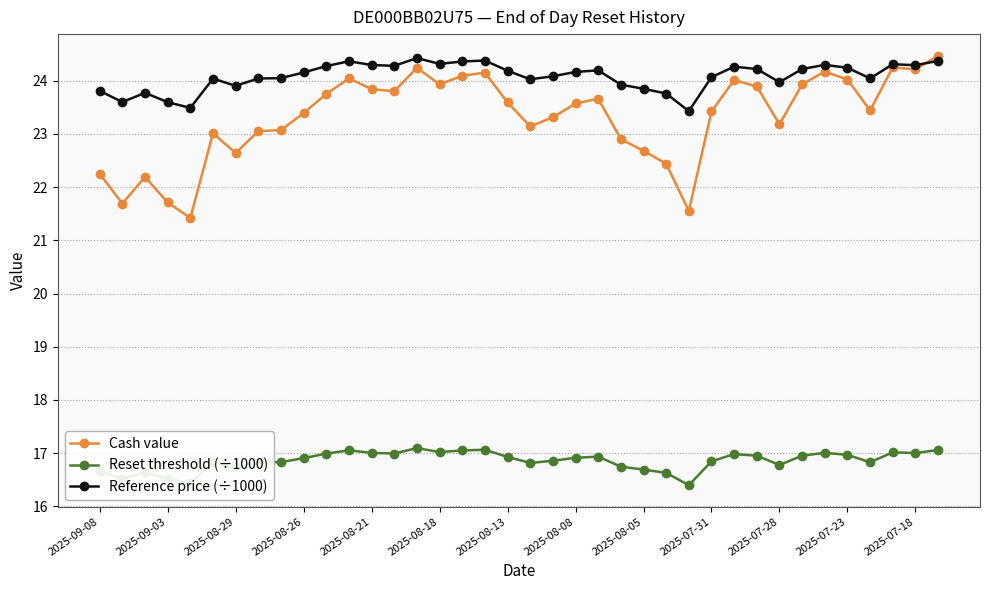

What is the value of the Reset threshold (÷1000) point at the 18th from the left?

17.1